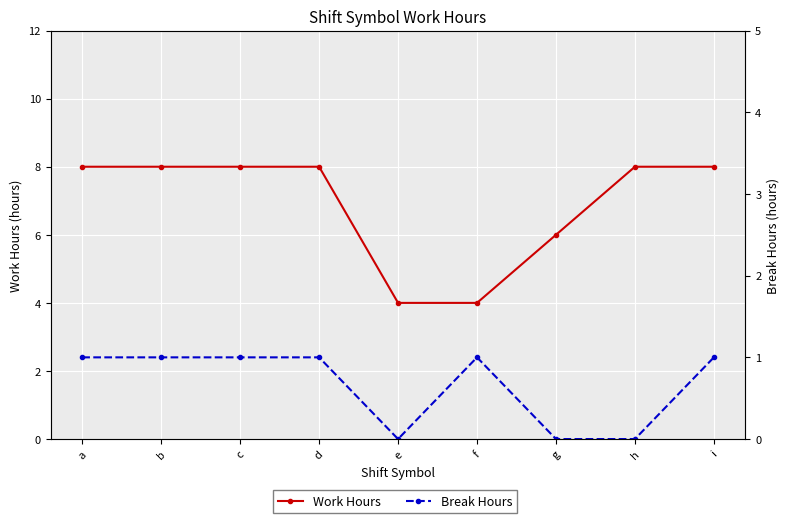

True or false: Work Hours and Break Hours intersect in this chart.

False